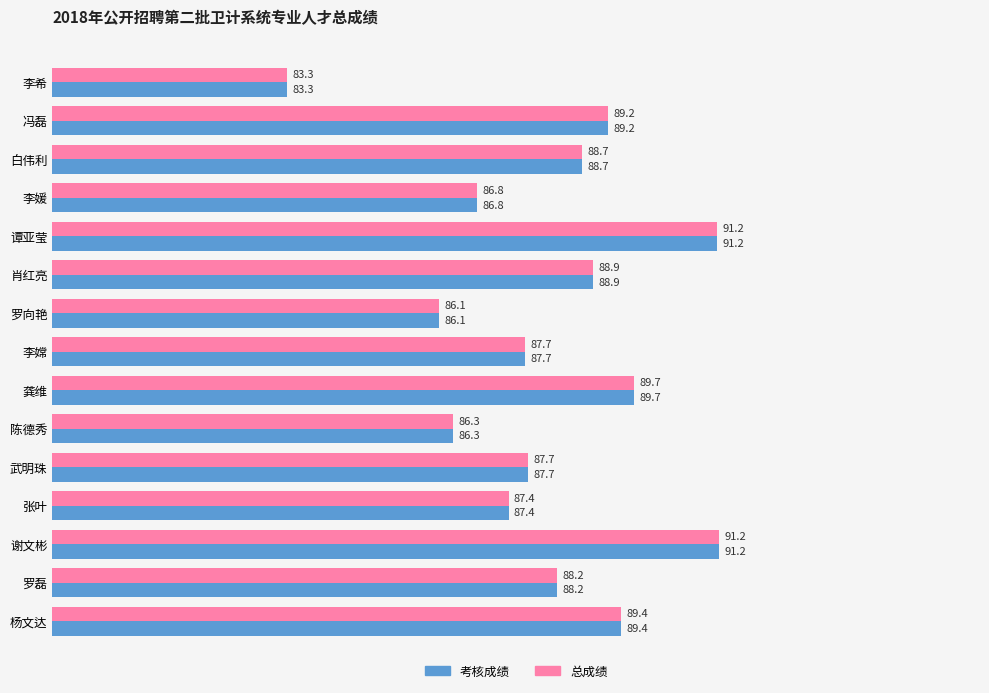

What is the approximate value of 总成绩 at 武明珠?

87.7